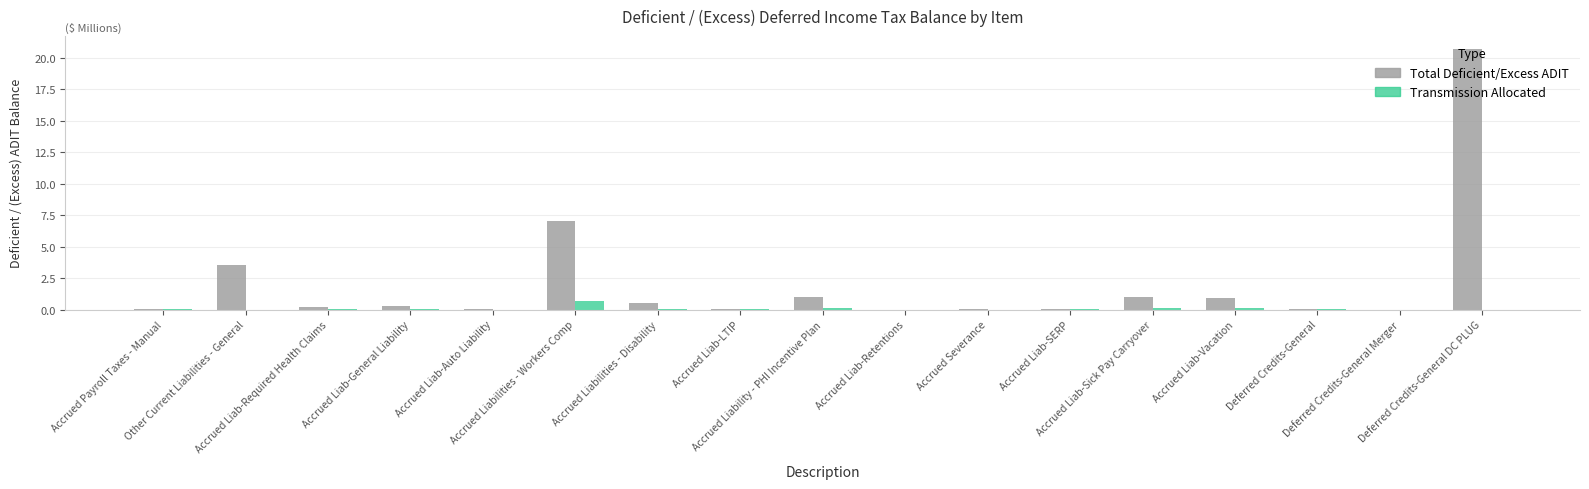

Which series has the largest total across all categories?

Total Deficient/Excess ADIT